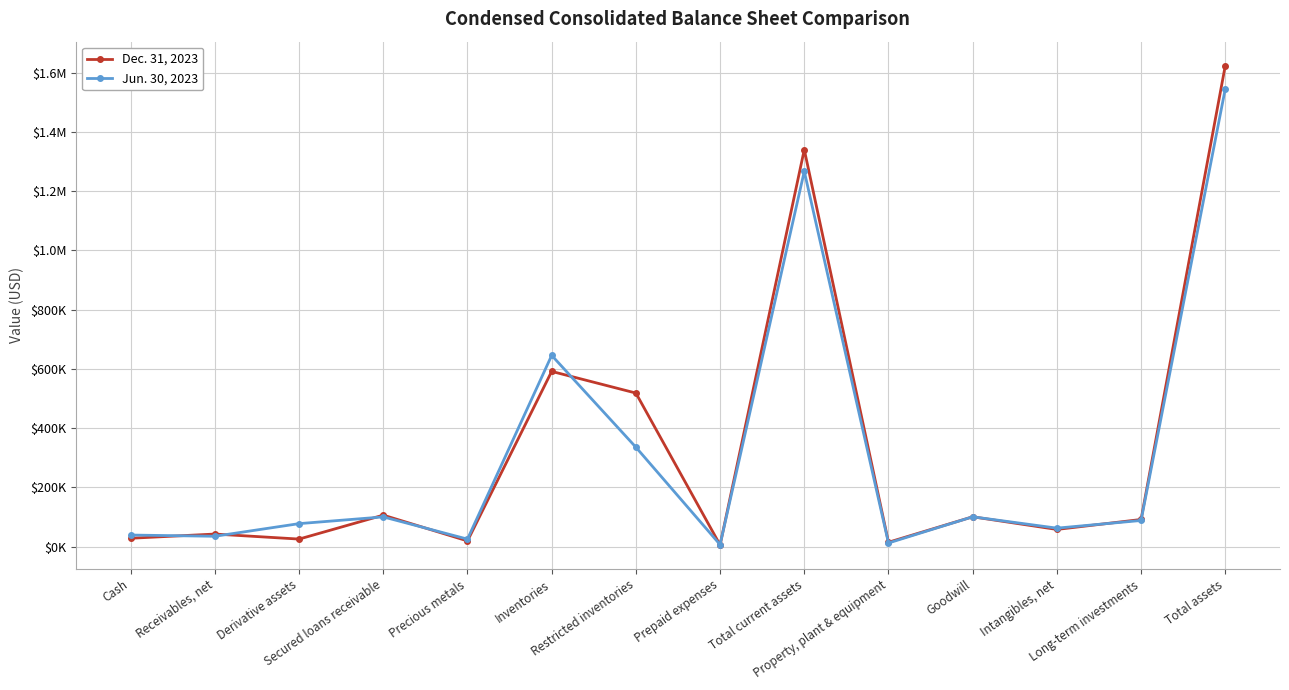

What are all the series names shown in the legend?

Dec. 31, 2023, Jun. 30, 2023